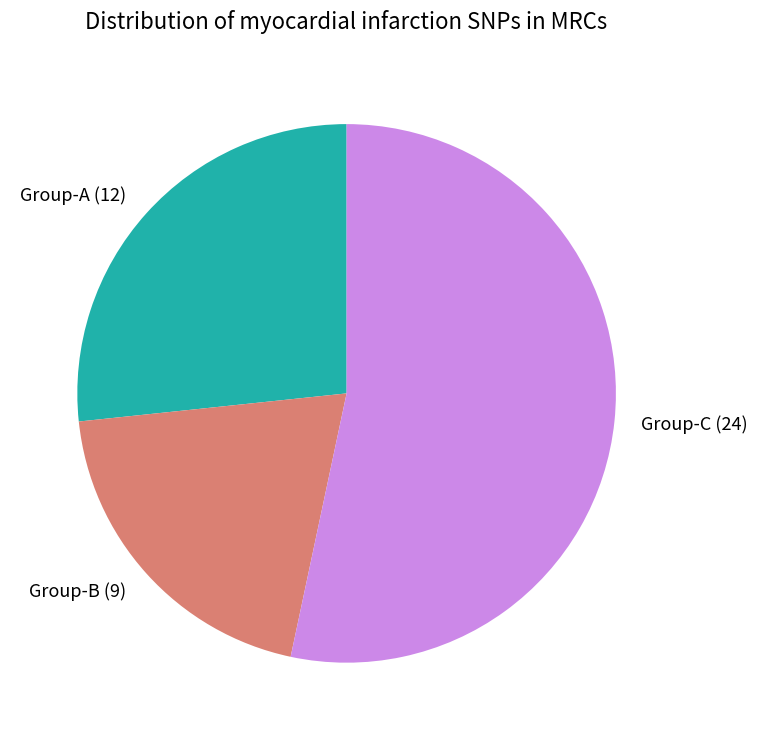

Combined, do Group-A (12) and Group-C (24) account for over 50%?

Yes